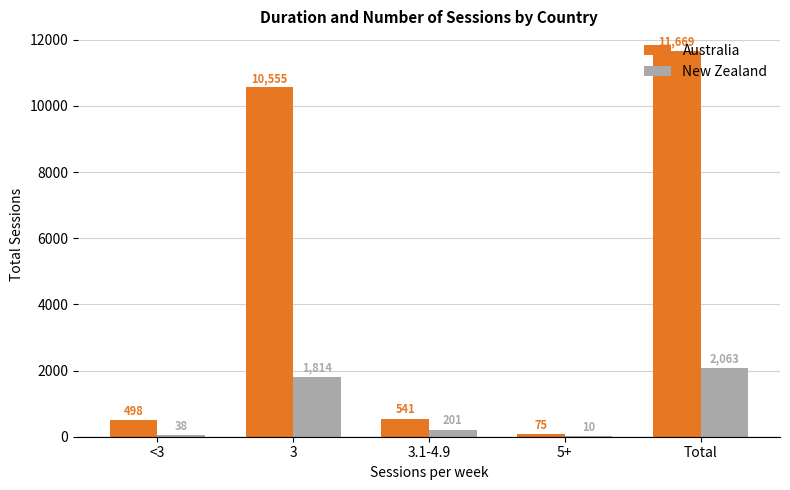

Reading left to right, extract all data points from this chart.

Australia: <3=498	3=10555	3.1-4.9=541	5+=75	Total=11669
New Zealand: <3=38	3=1814	3.1-4.9=201	5+=10	Total=2063